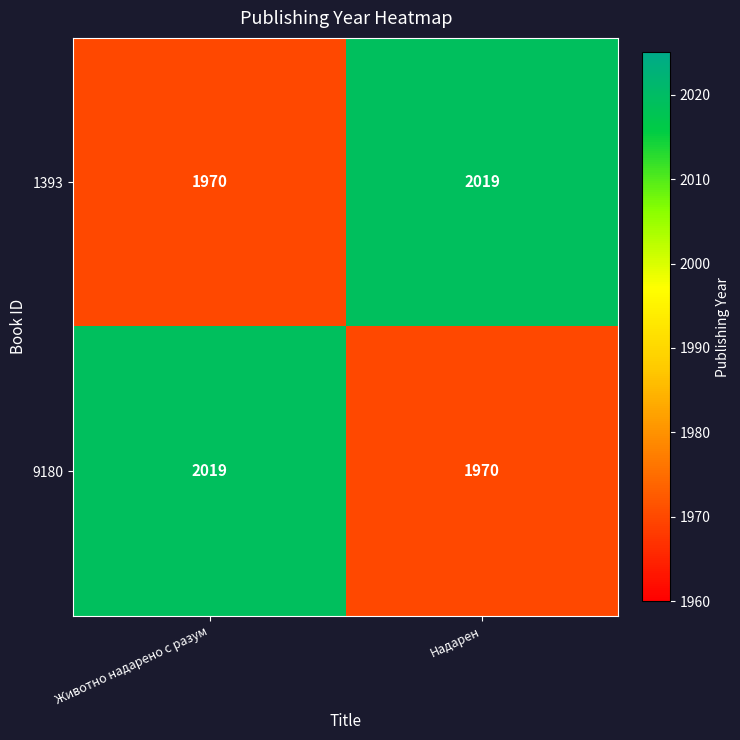

Rank the categories by 9180 value from lowest to highest.

Надарен, Животно надарено с разум